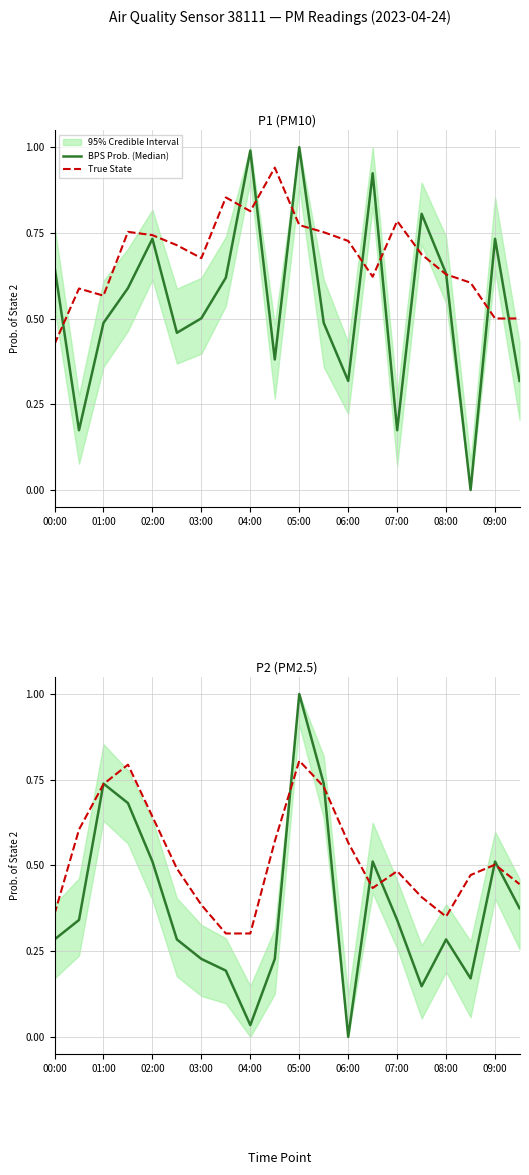

What is the sum of the True State values at 16 and 15?

0.8